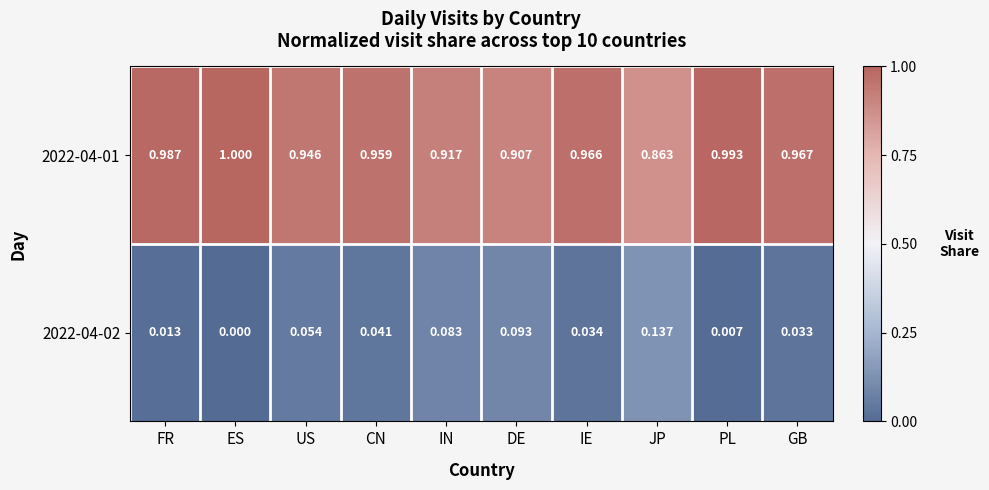

At which label does 2022-04-02 reach its minimum?

ES